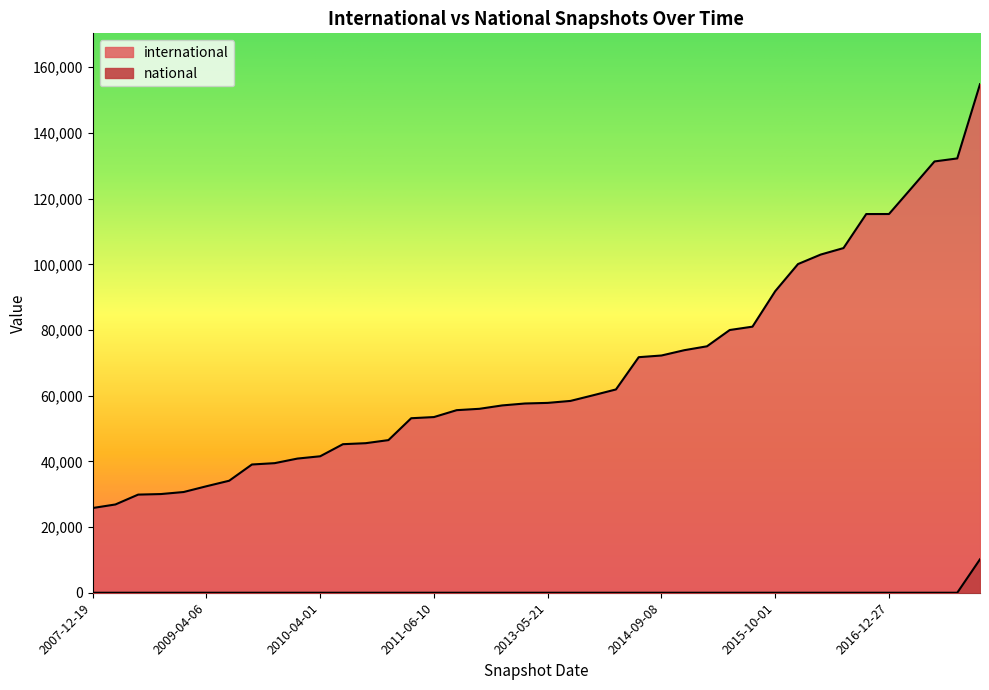

What is the average value of the international series?

67628